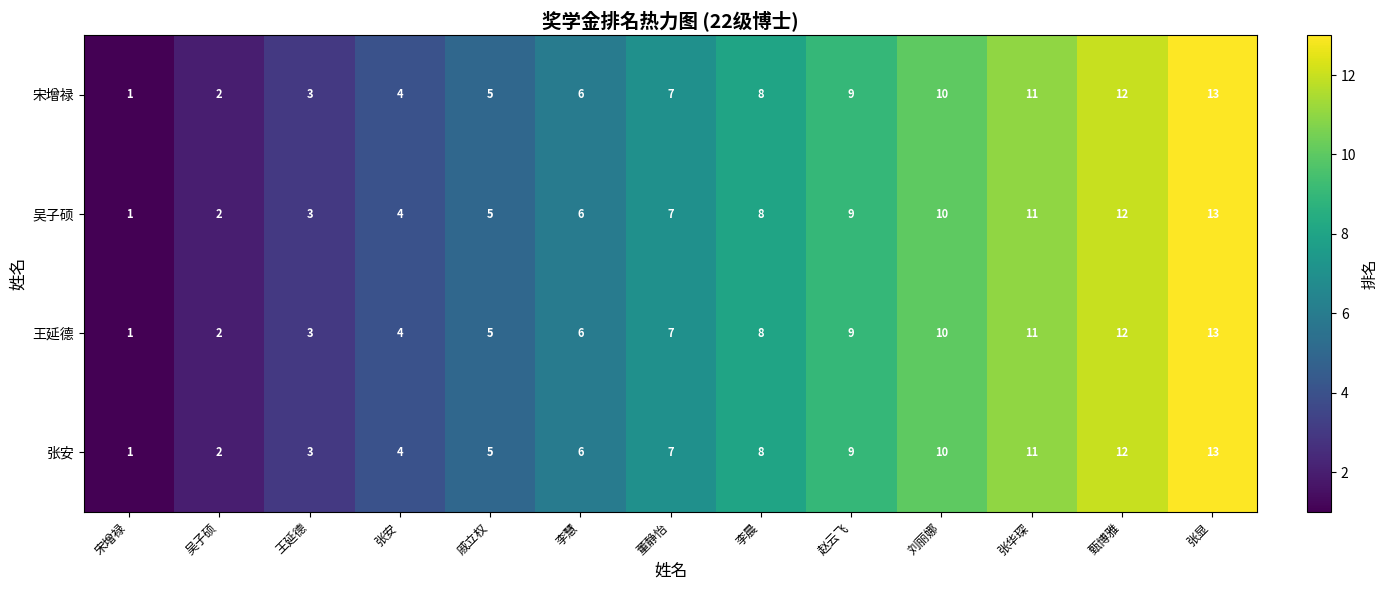

What is the difference between the maximum and second lowest values in the 张安 series?

11